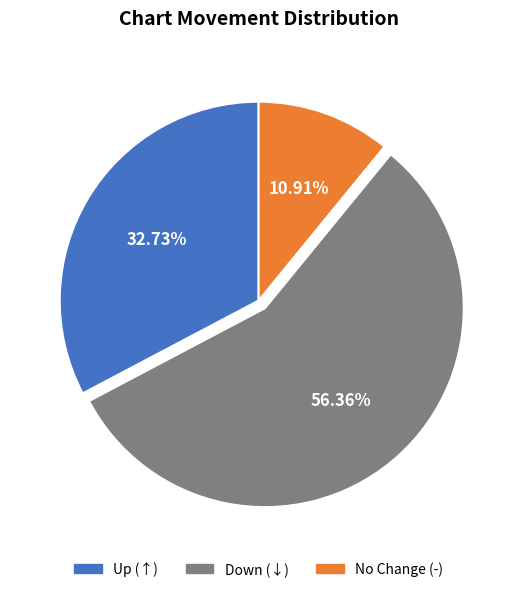

Count the number of slices in the pie.

3